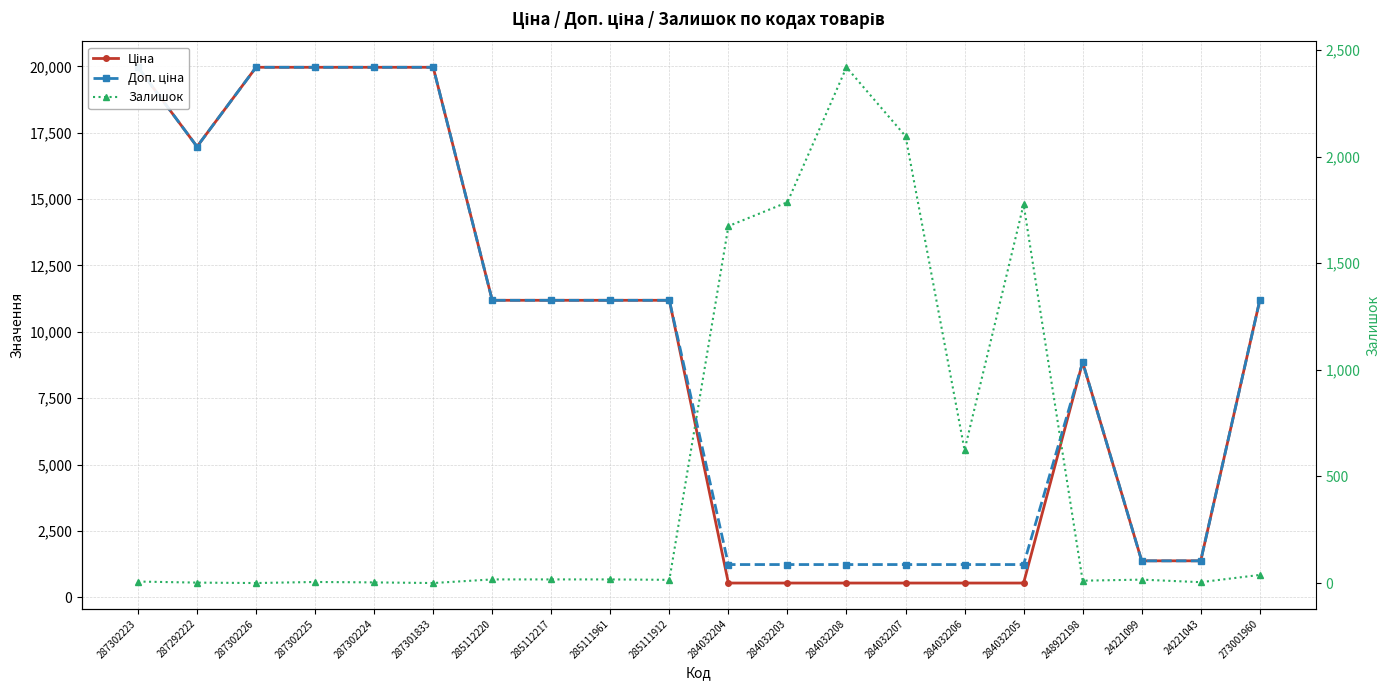

How many data points does each series have?

20